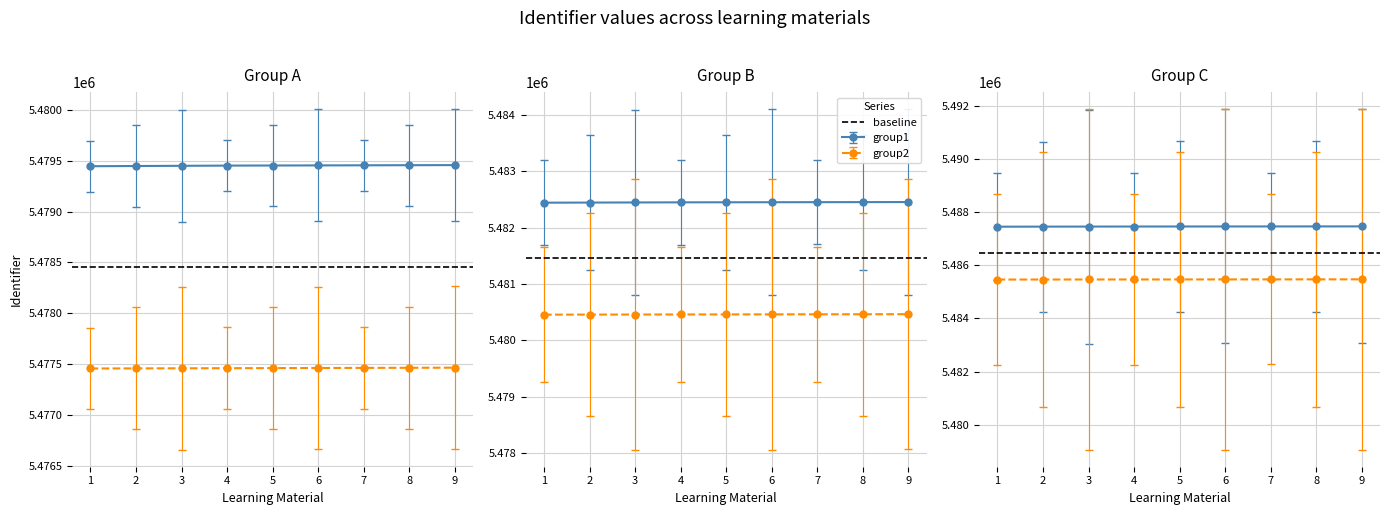

Count the Identifier_group2 values in the range 5477460 to 5477464.

5